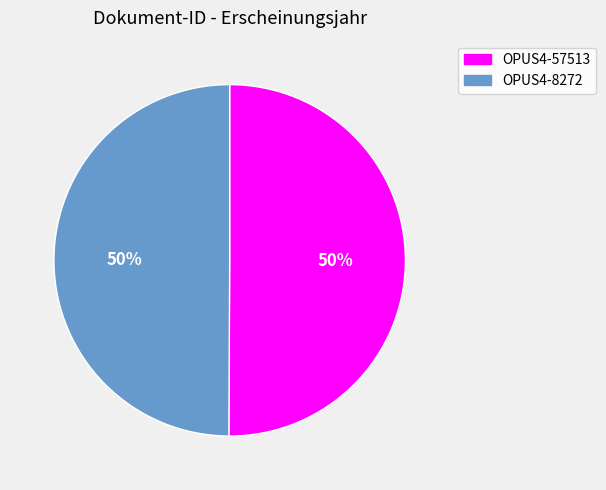

To the nearest percent, what portion does OPUS4-57513 represent?

50%